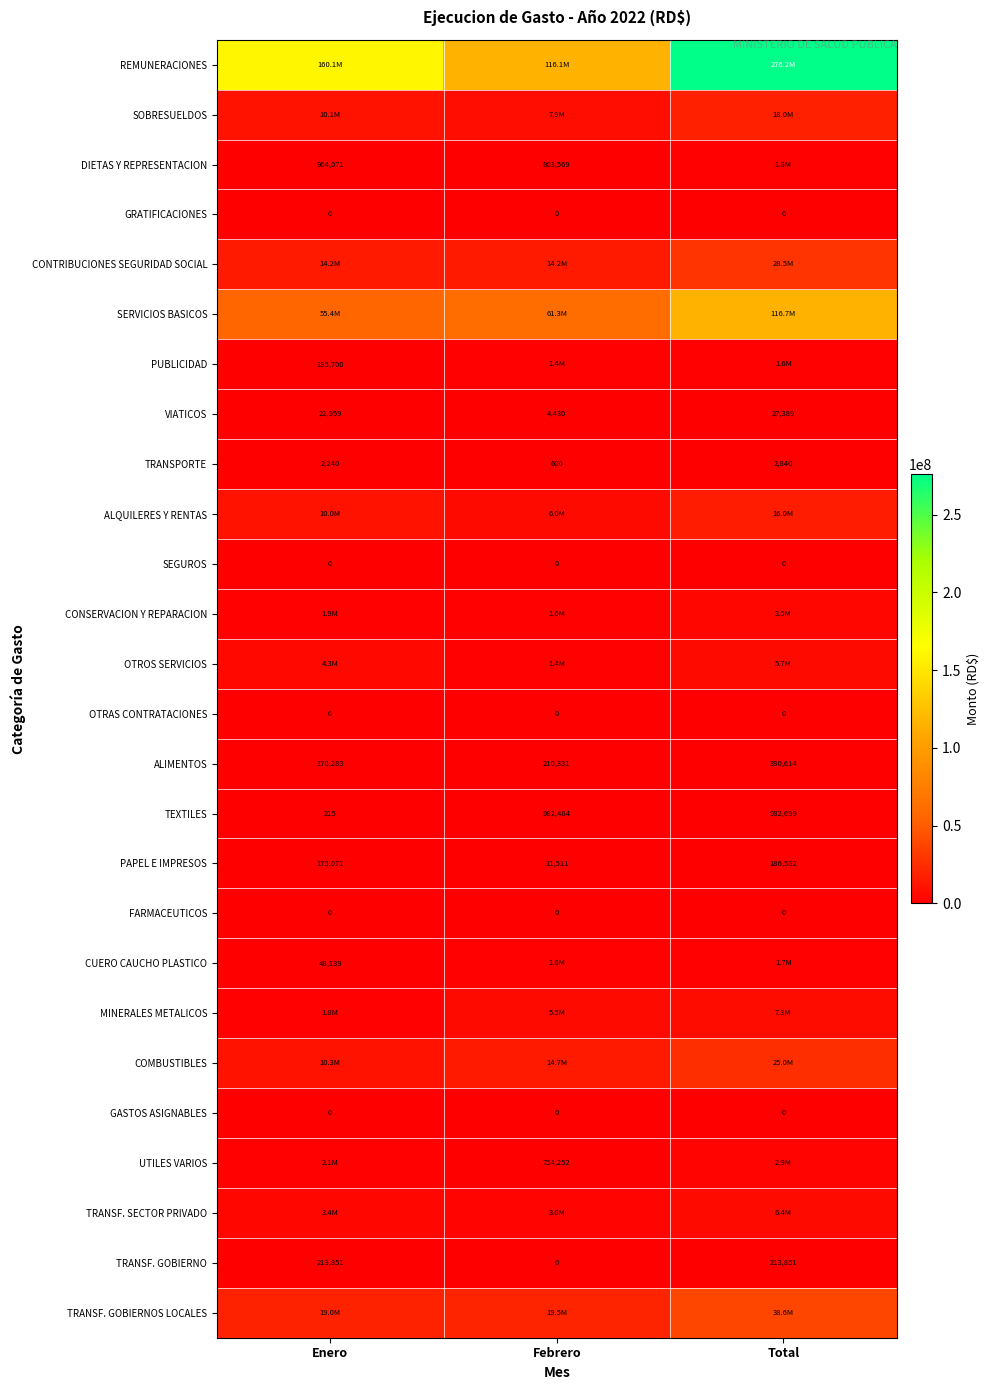

Which has a higher value, Febrero or Enero?

Enero